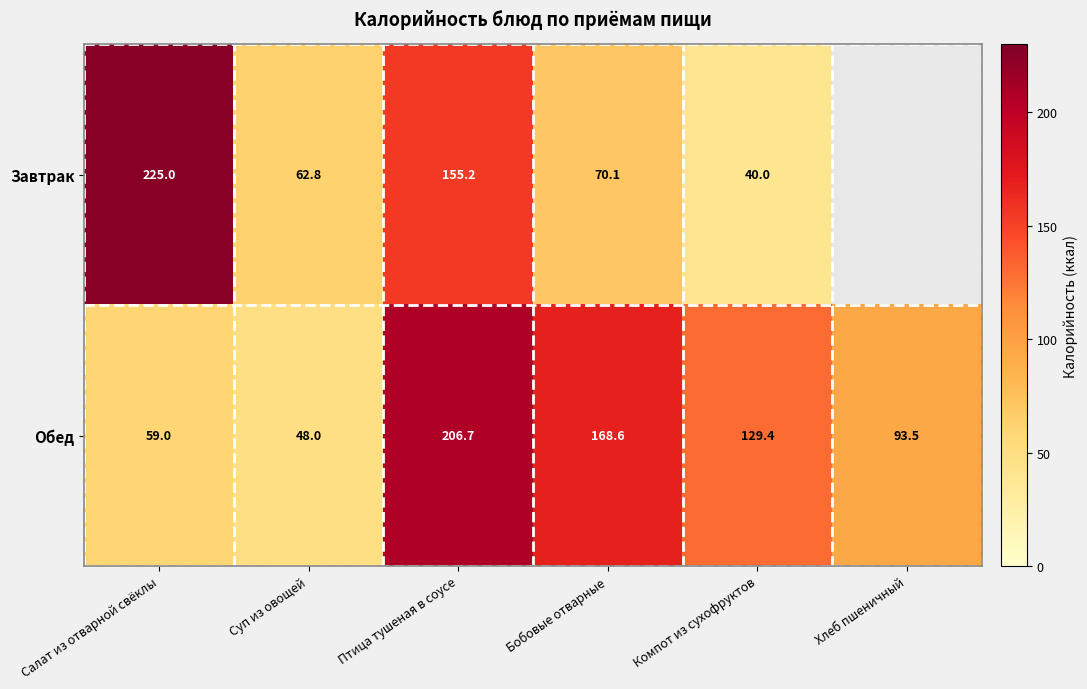

What is the maximum value shown in the chart?

225.0